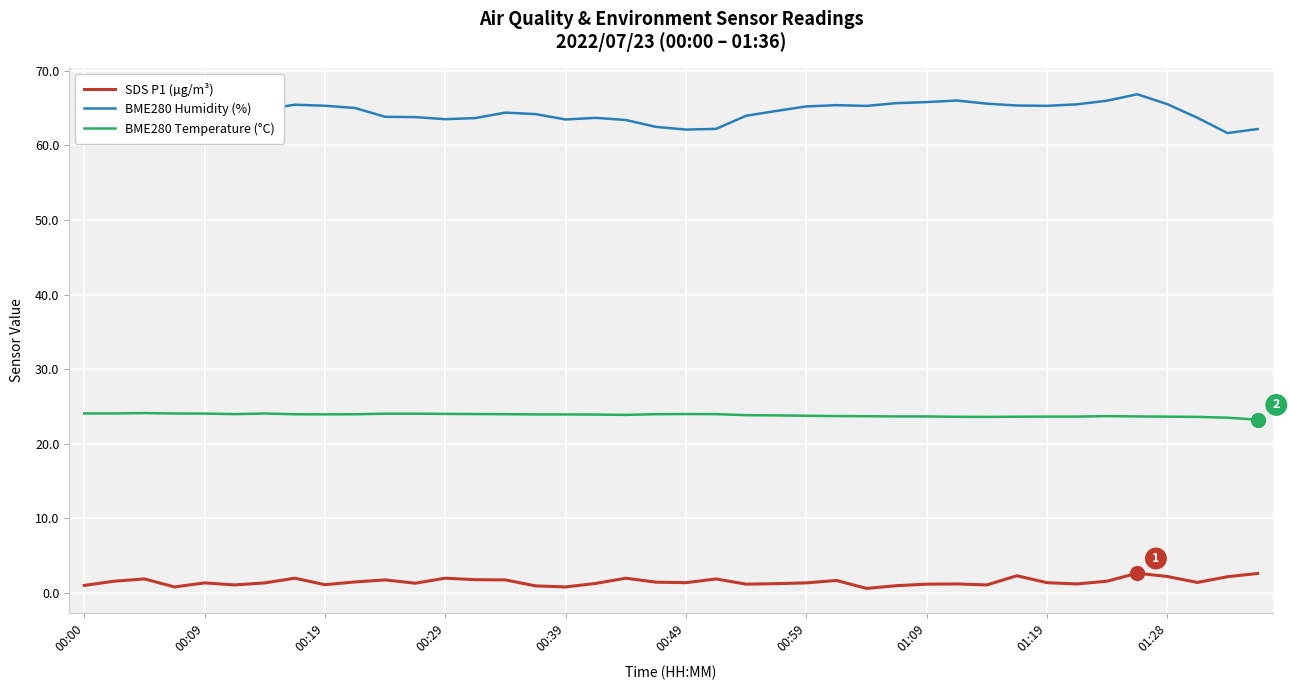

True or false: SDS P1 (µg/m³) and BME280 Temperature (°C) intersect in this chart.

False